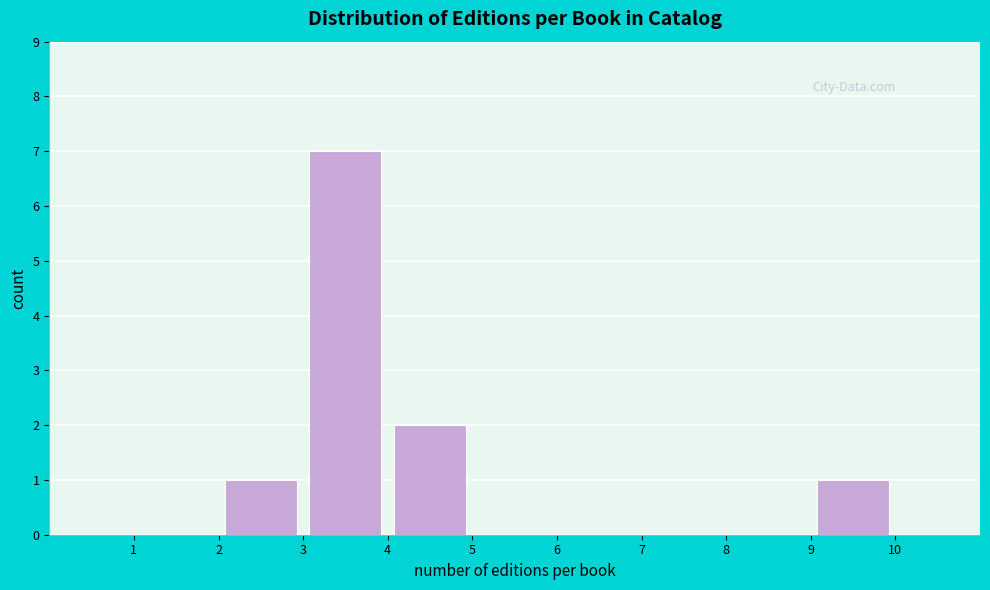

How tall is the bar that spans 9 to 10 on the x-axis? The values are not printed on the chart, so give them approximately, as read against the axis.

1